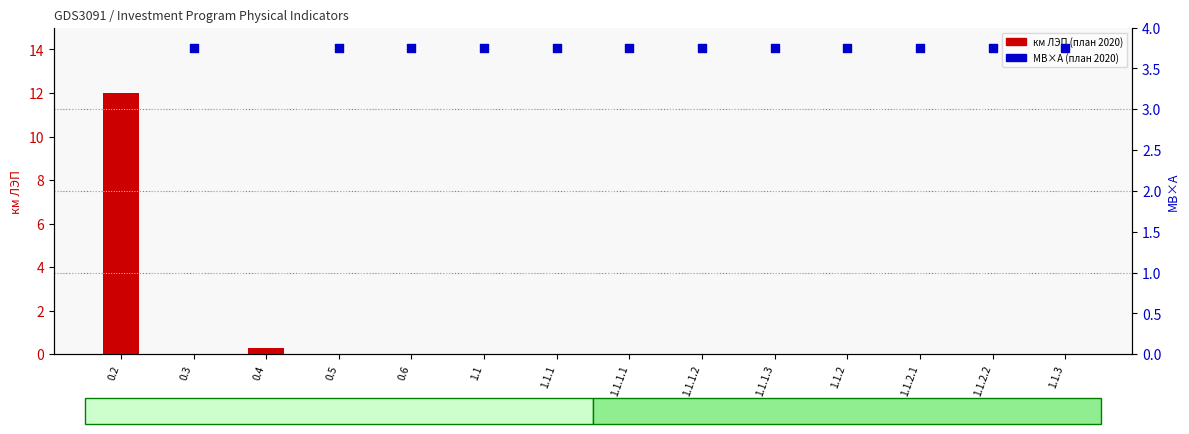

Which series has the largest Y range (max minus min)?

km LEC (2020 plan)